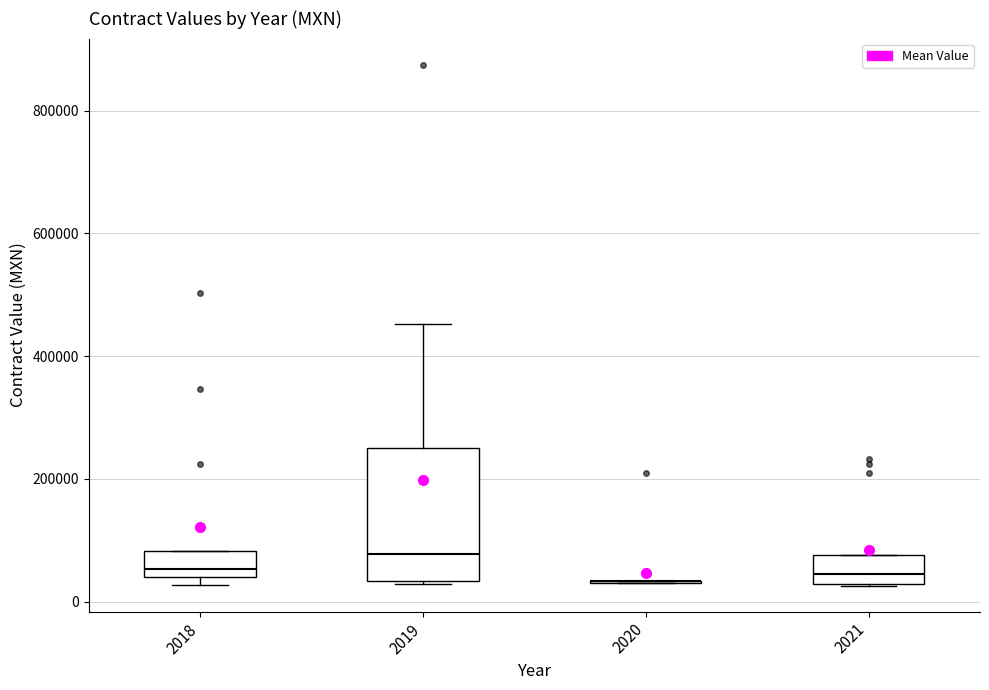

Reading left to right, read every box against the y-axis: the position of its median line, the range the box covers, and the ends of its whiskers. The values are not printed on the chart, so give them approximately, as read against the axis.

2018: median 60000, box 40000 to 80000, whiskers 20000 to 80000
2019: median 80000, box 40000 to 260000, whiskers 20000 to 460000
2020: box collapsed to a line at 40000, whiskers 20000 to 40000
2021: median 40000, box 20000 to 80000, whiskers 20000 to 80000